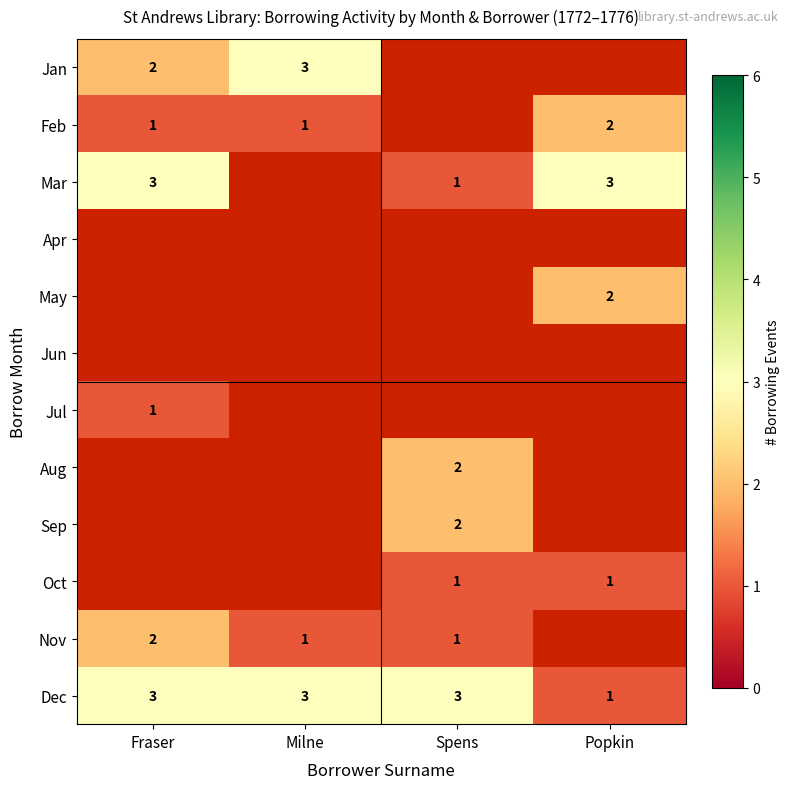

True or false: Jul has a value of 1 at Fraser.

True